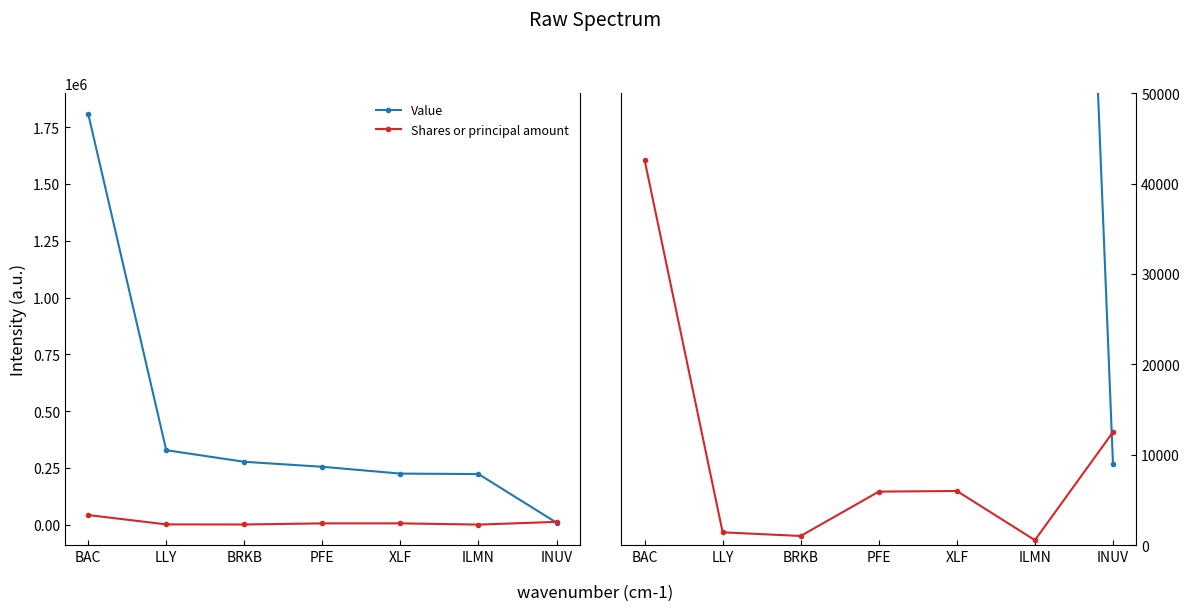

At which category does Shares or principal amount reach its first local peak?

XLF